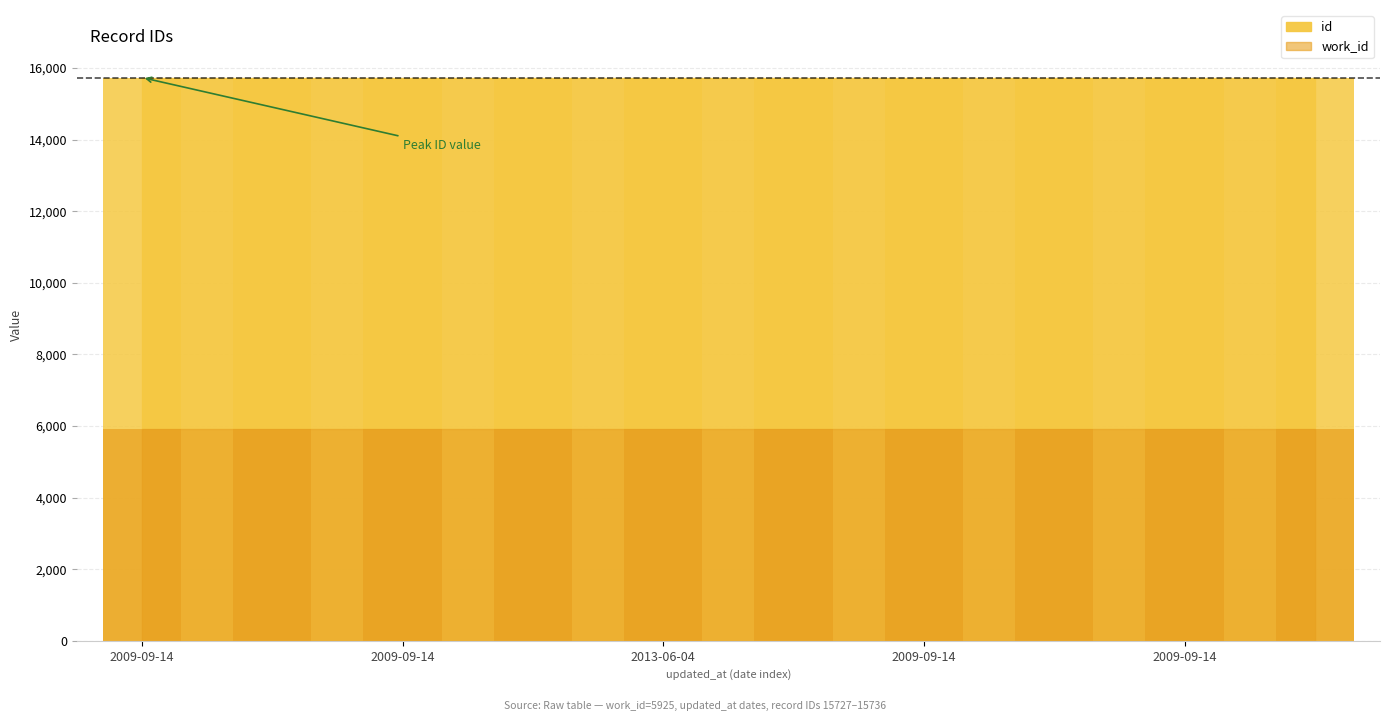

Rank the categories by value from highest to lowest.

2009-09-14, 2009-09-14, 2009-09-14, 2009-09-14, 2011-05-26, 2013-06-04, 2009-09-14, 2009-09-14, 2009-09-14, 2009-09-14